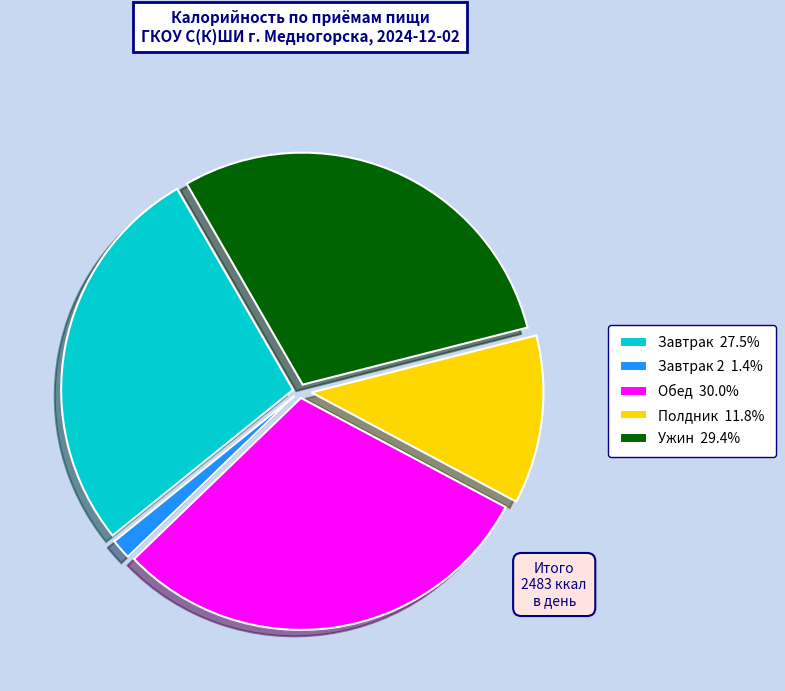

Is there any slice that represents more than half of the pie?

No